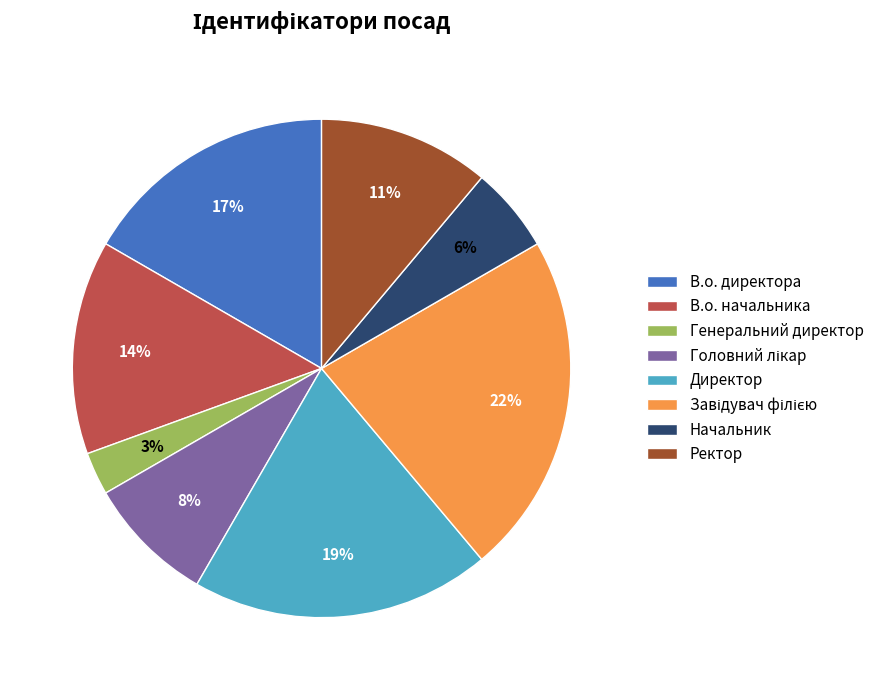

How many segments does this pie chart have?

8